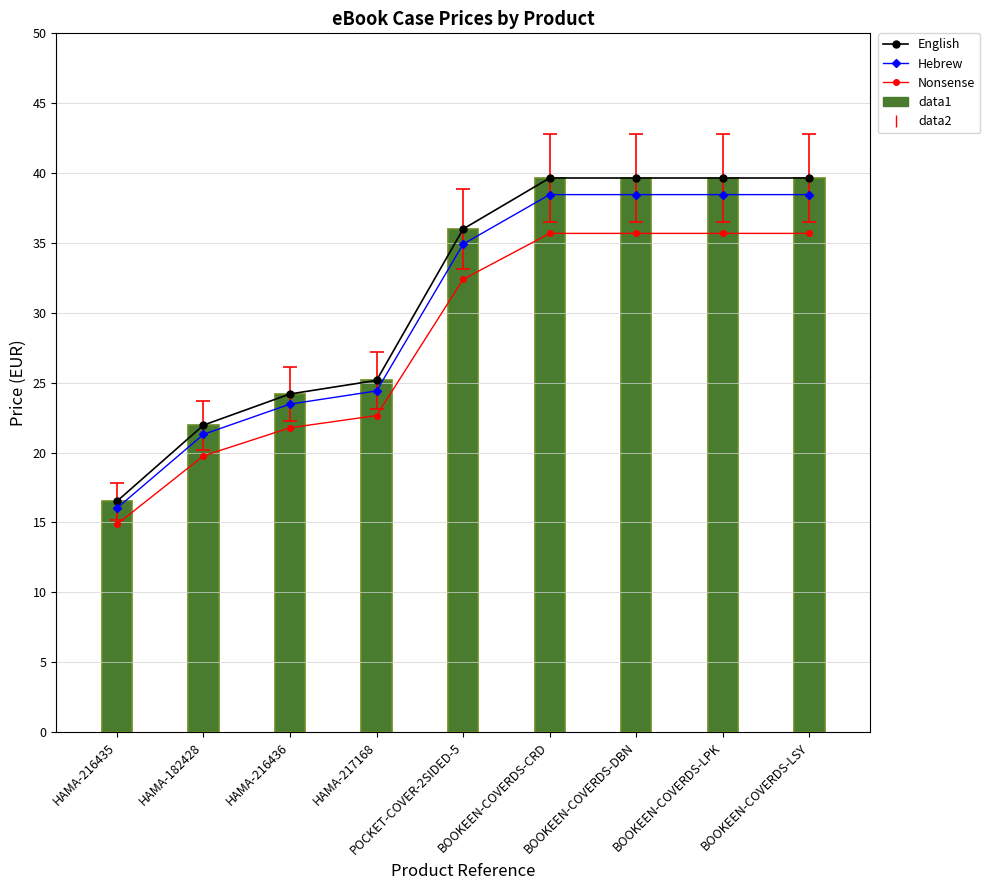

List the labels in order of Hebrew value, largest first.

BOOKEEN-COVERDS-CRD, BOOKEEN-COVERDS-DBN, BOOKEEN-COVERDS-LPK, BOOKEEN-COVERDS-LSY, POCKET-COVER-2SIDED-5, HAMA-217168, HAMA-216436, HAMA-182428, HAMA-216435